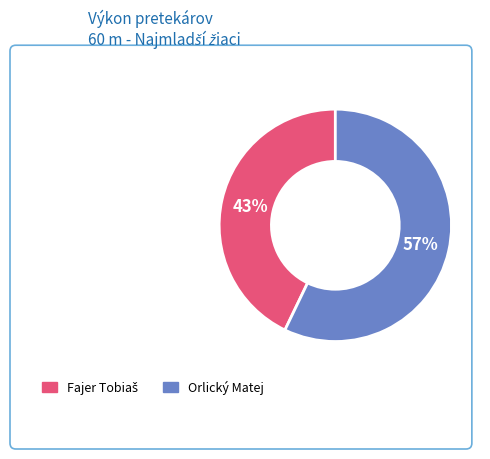

How many segments does this pie chart have?

2